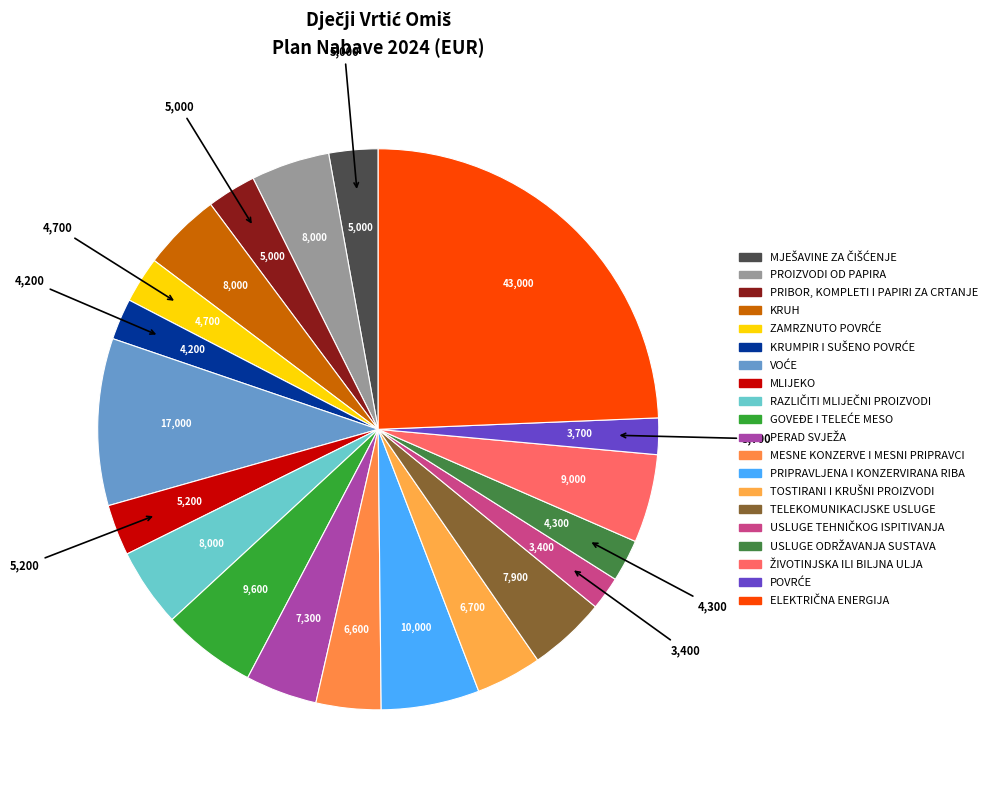

What is the smallest slice in the pie chart?

USLUGE TEHNIČKOG ISPITIVANJA